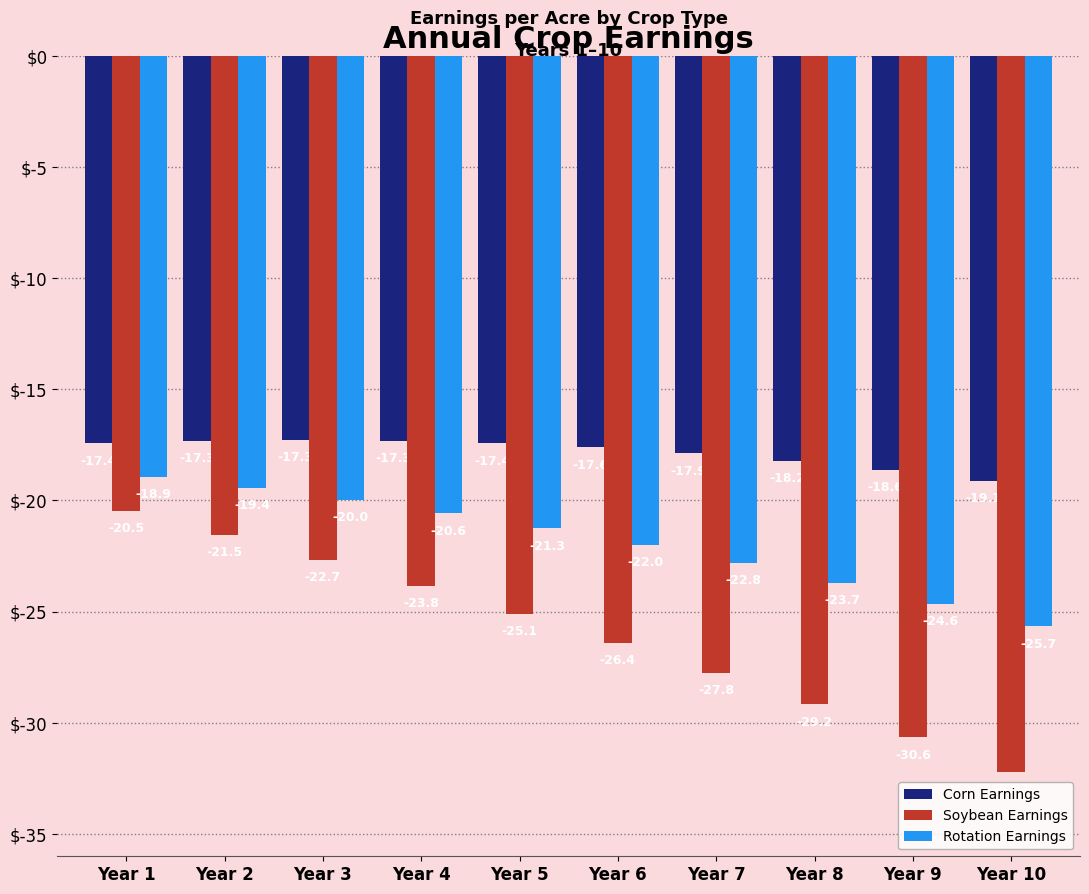

Reading left to right, list all the values displayed in this chart.

Corn Earnings: -17.4	-17.3	-17.3	-17.3	-17.4	-17.6	-17.9	-18.2	-18.6	-19.1
Soybean Earnings: -20.5	-21.5	-22.7	-23.8	-25.1	-26.4	-27.8	-29.2	-30.6	-32.2
Rotation Earnings: -18.9	-19.4	-20.0	-20.6	-21.3	-22.0	-22.8	-23.7	-24.6	-25.7